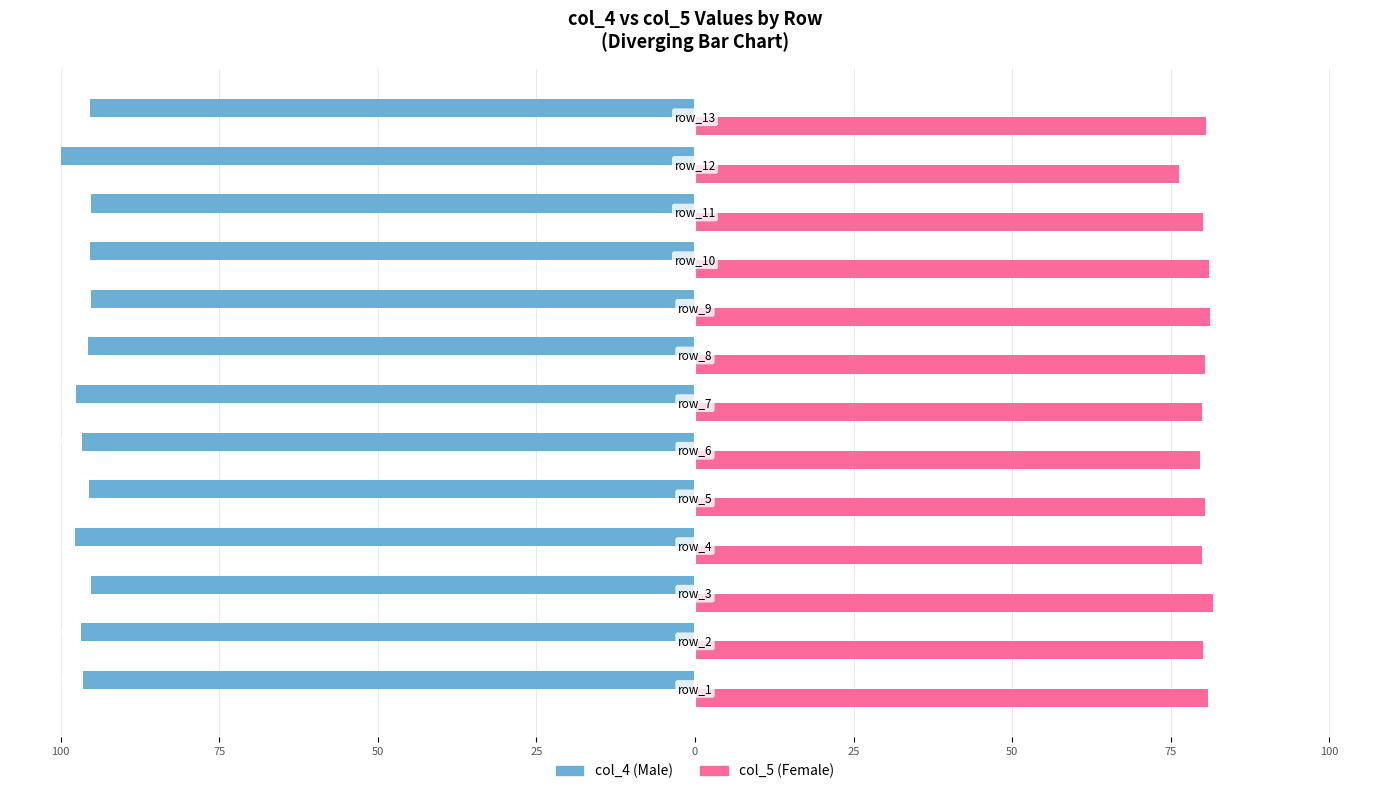

How many data points does each series have?

13